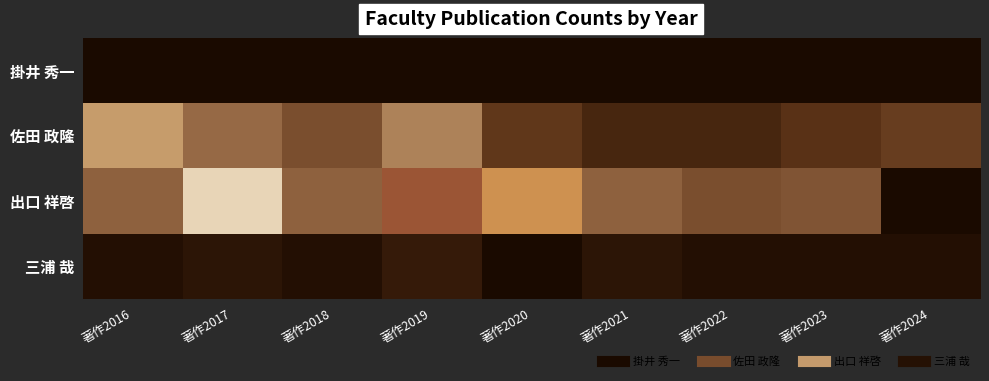

What is the total value across all series at 著作2017?

69